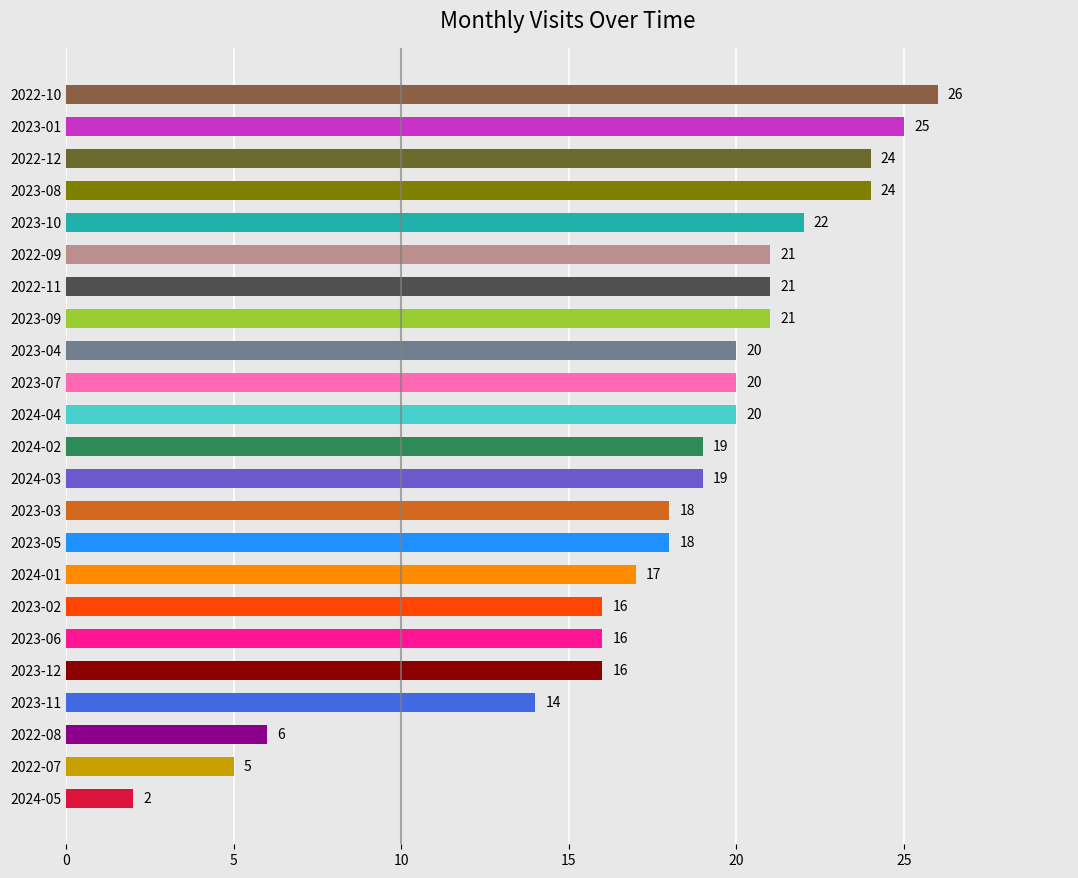

Reading bottom to top, transcribe all the data shown in this chart.

2024-05=2	2022-07=5	2022-08=6	2023-11=14	2023-12=16	2023-06=16	2023-02=16	2024-01=17	2023-05=18	2023-03=18	2024-03=19	2024-02=19	2024-04=20	2023-07=20	2023-04=20	2023-09=21	2022-11=21	2022-09=21	2023-10=22	2023-08=24	2022-12=24	2023-01=25	2022-10=26